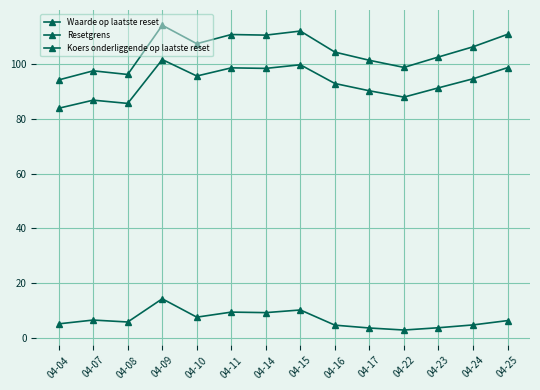

At which category does Waarde op laatste reset reach its first local peak?

04-07